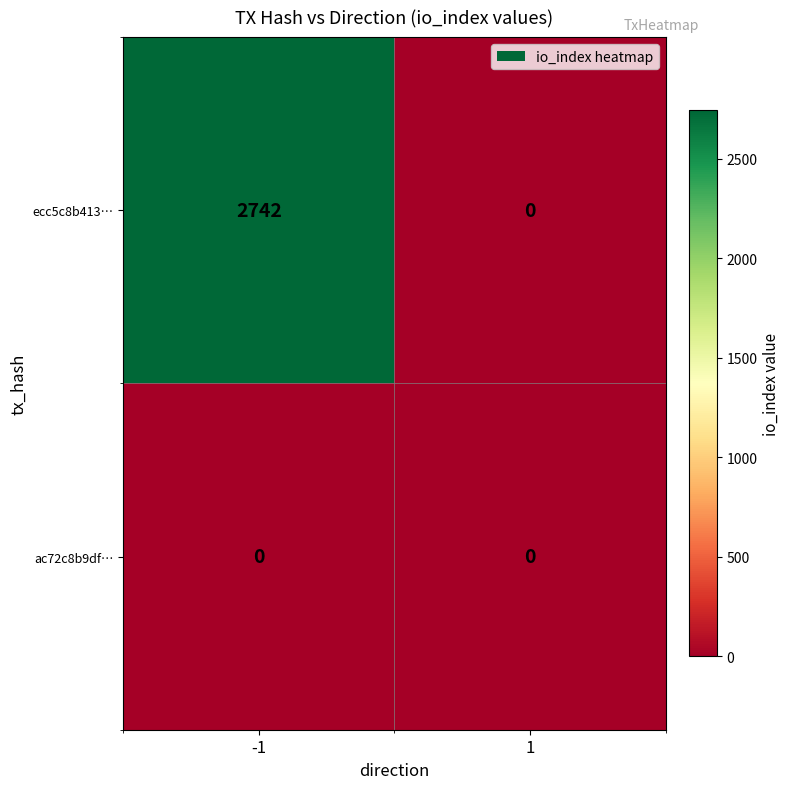

What is the maximum value for ecc5c8b413…?

2742